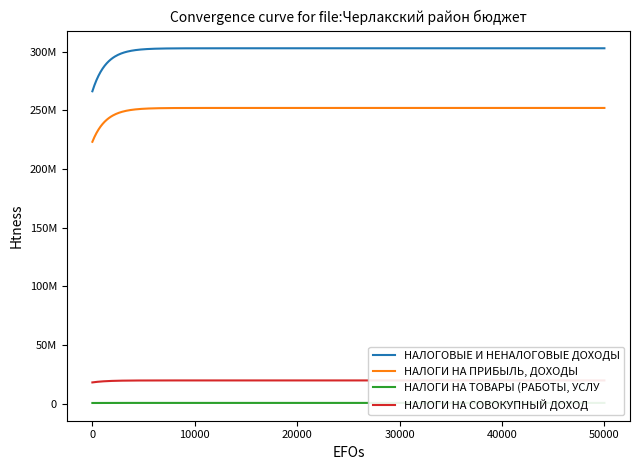

True or false: НАЛОГИ НА ПРИБЫЛЬ, ДОХОДЫ has a value of 104415018.0 at Исполнено.

False